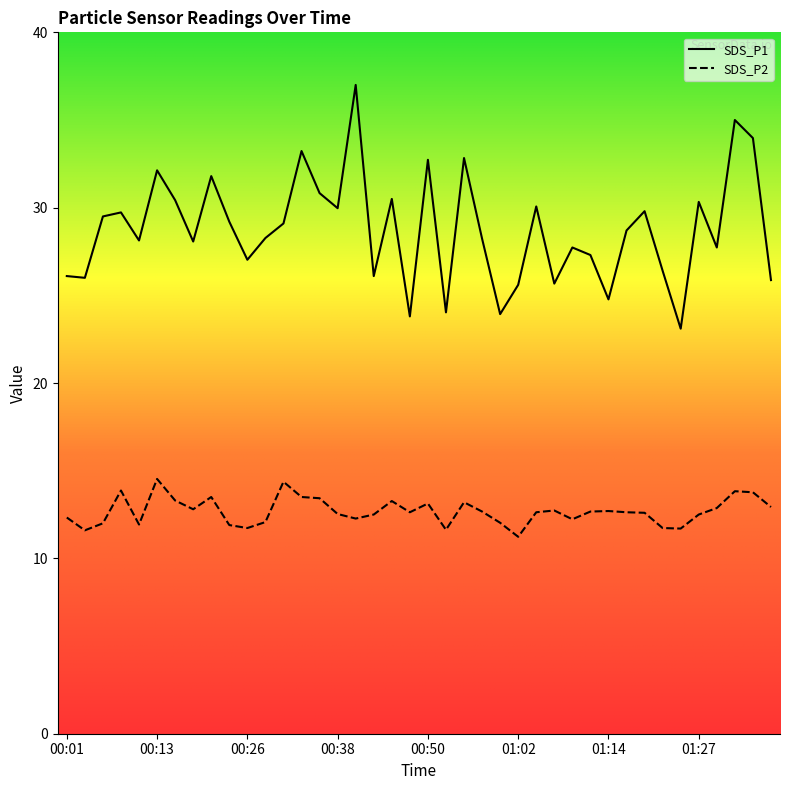

True or false: SDS_P1 and SDS_P2 intersect in this chart.

False